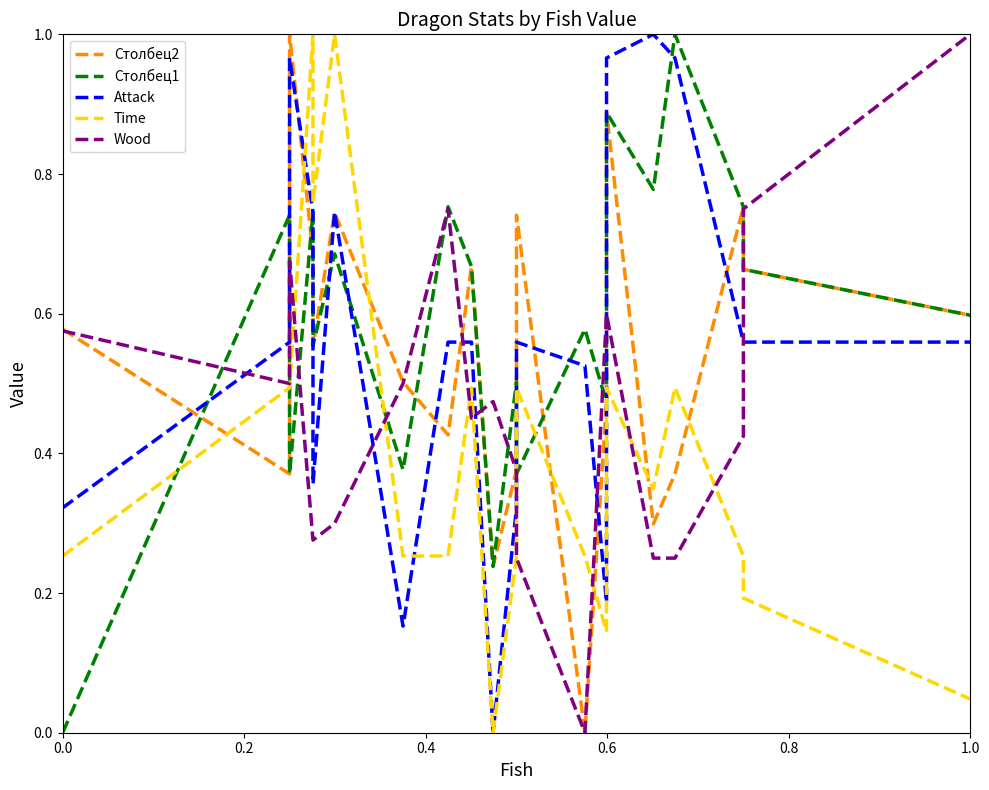

Does the chart have visible grid lines?

No